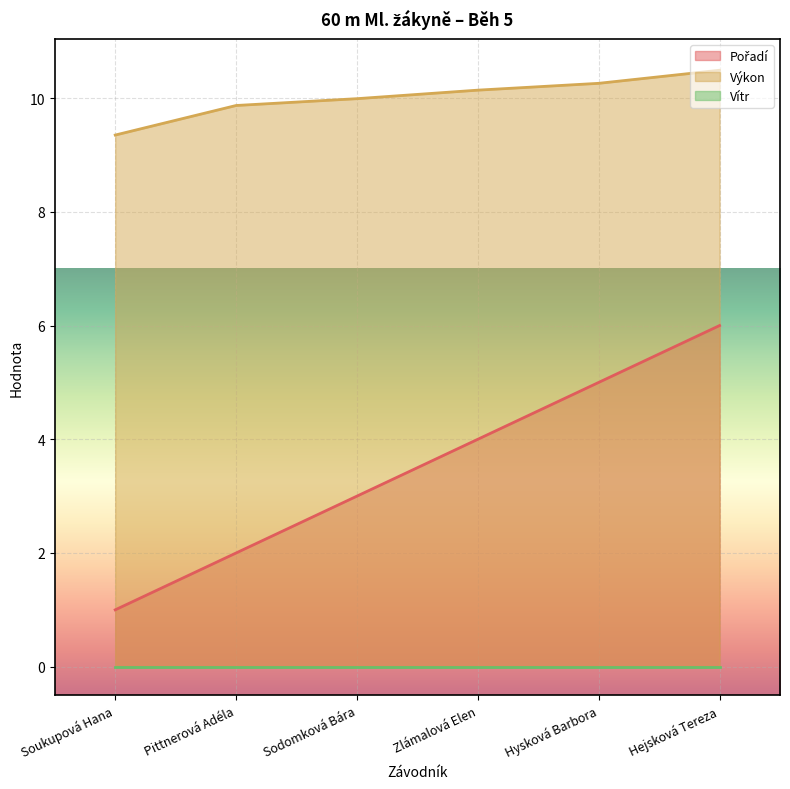

What is the difference between the Pořadí values at Soukupová Hana and Pittnerová Adéla?

1.0